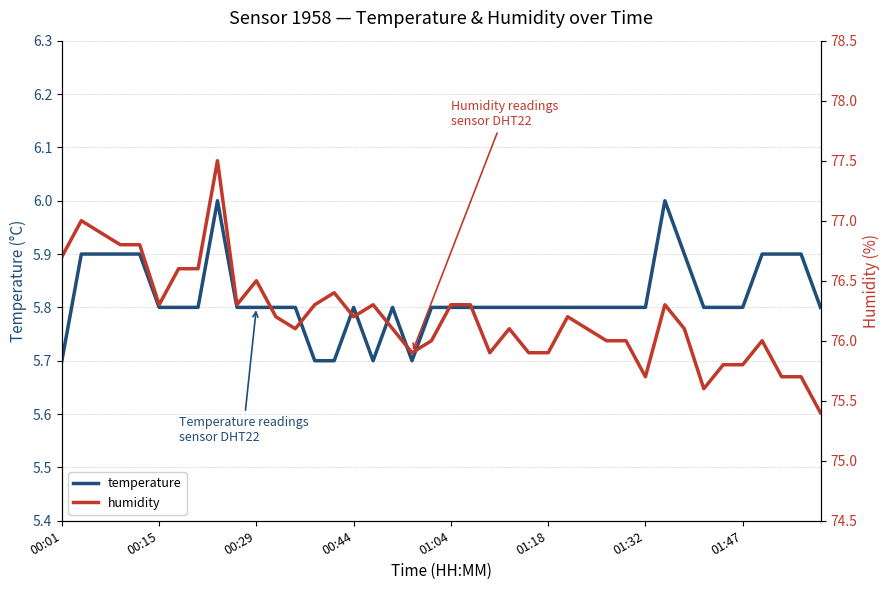

Is this an area chart (filled region under the line)?

No